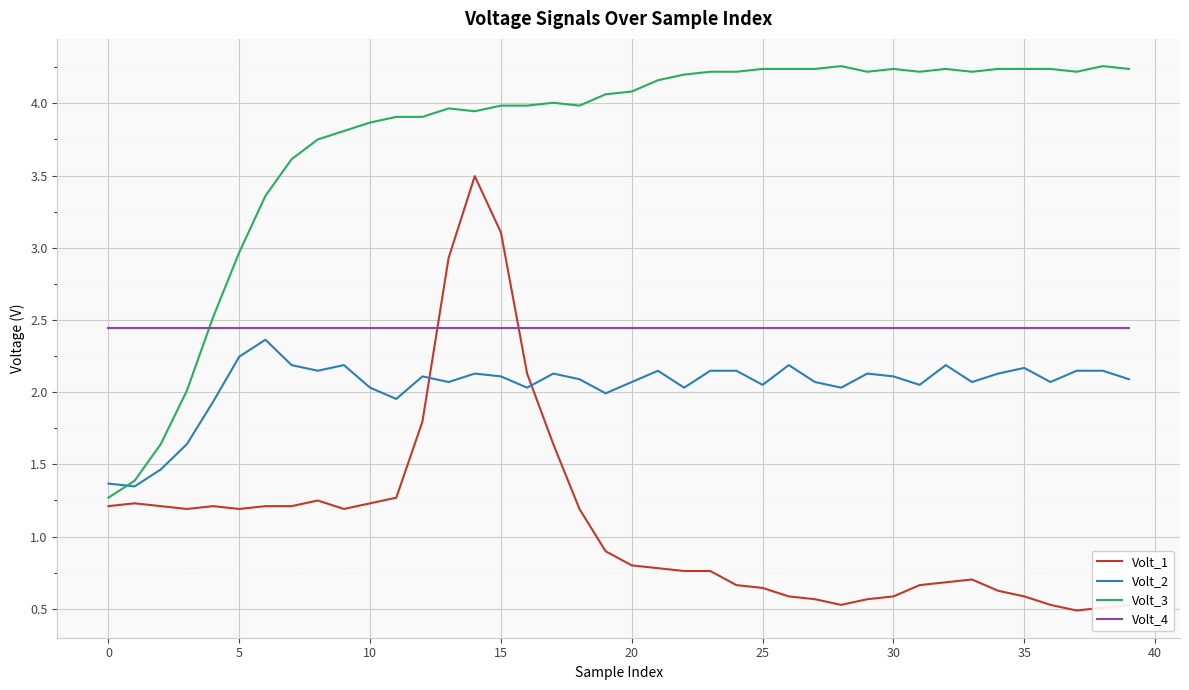

What is the minimum value shown in the chart?

0.5